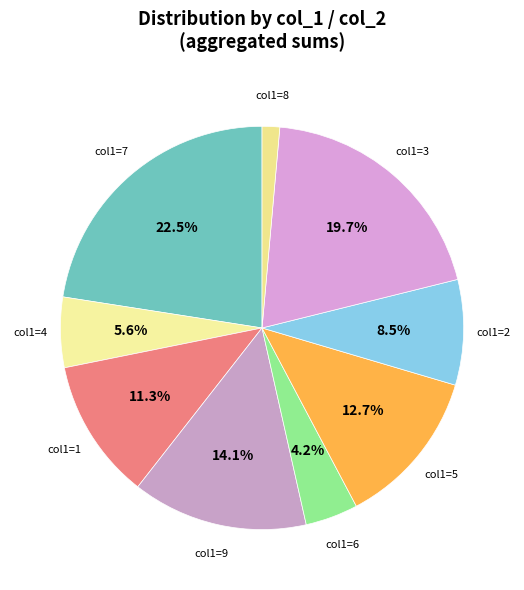

How many segments does this pie chart have?

9